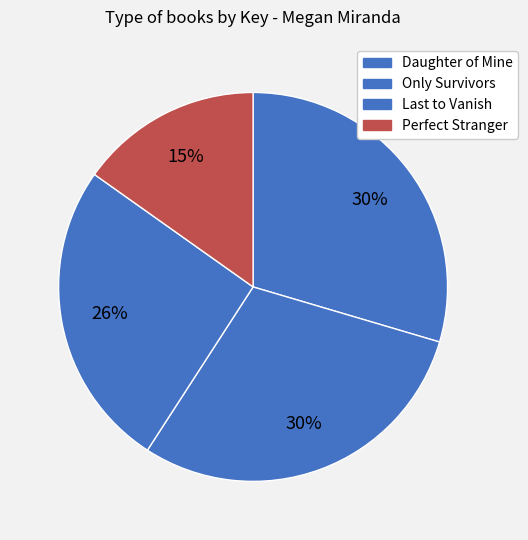

To the nearest percent, what is the combined percentage of Perfect Stranger and Only Survivors?

45%